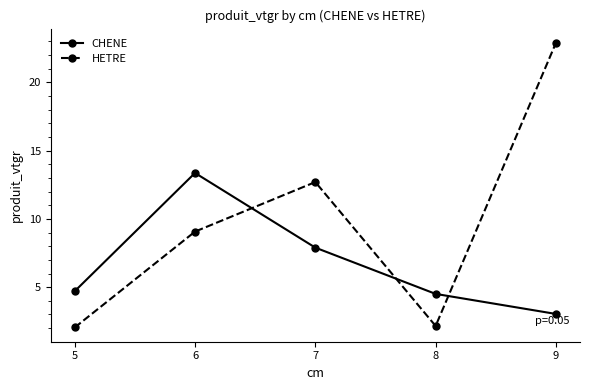

What is the value of the CHENE point at the 1st from the left?

4.7